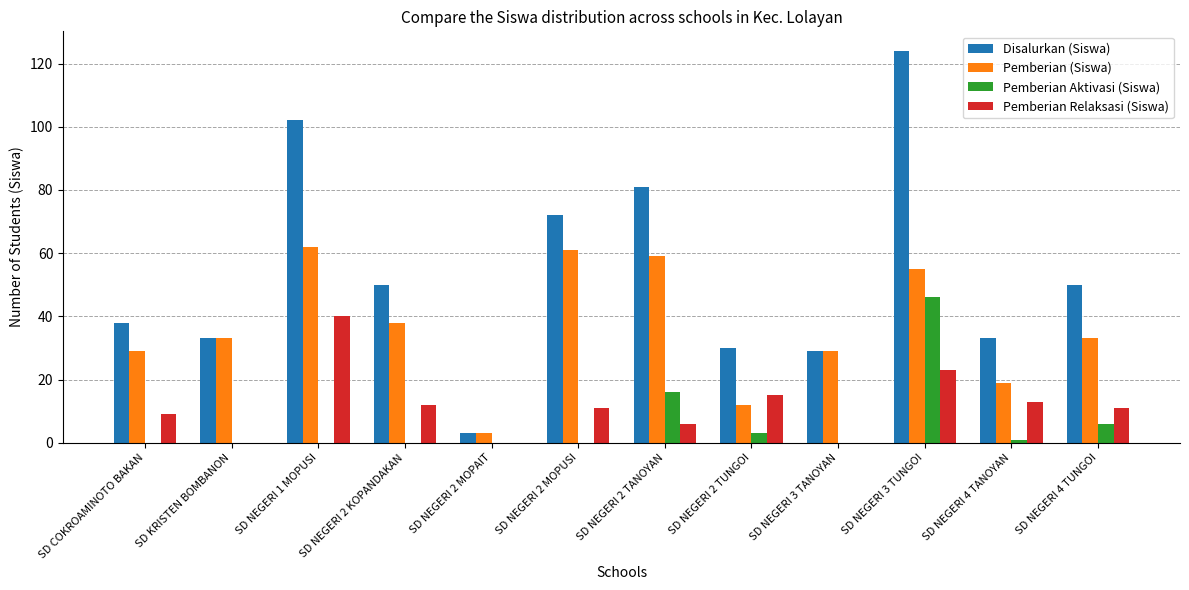

Count the number of categories in the chart.

12